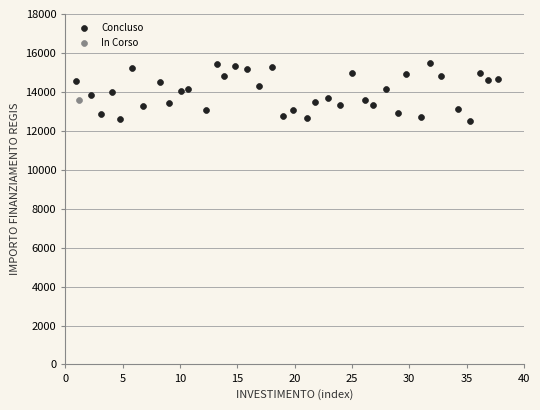

What are all the series names shown in the legend?

Concluso, In Corso